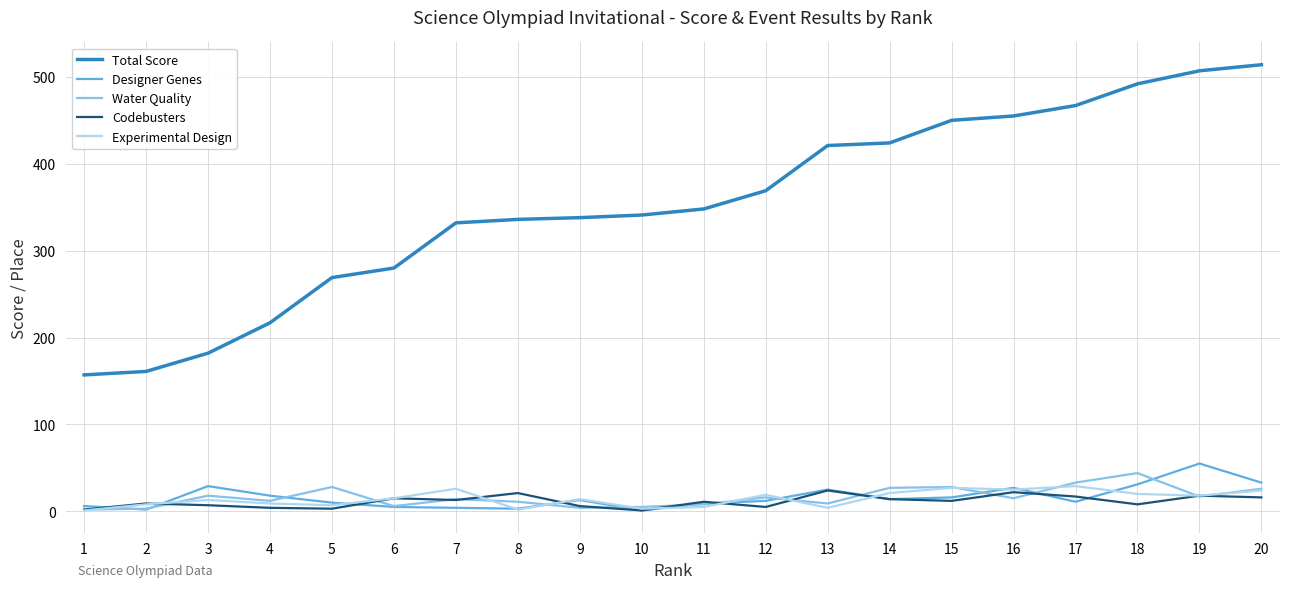

True or false: Total Score and Designer Genes cross at least once.

False